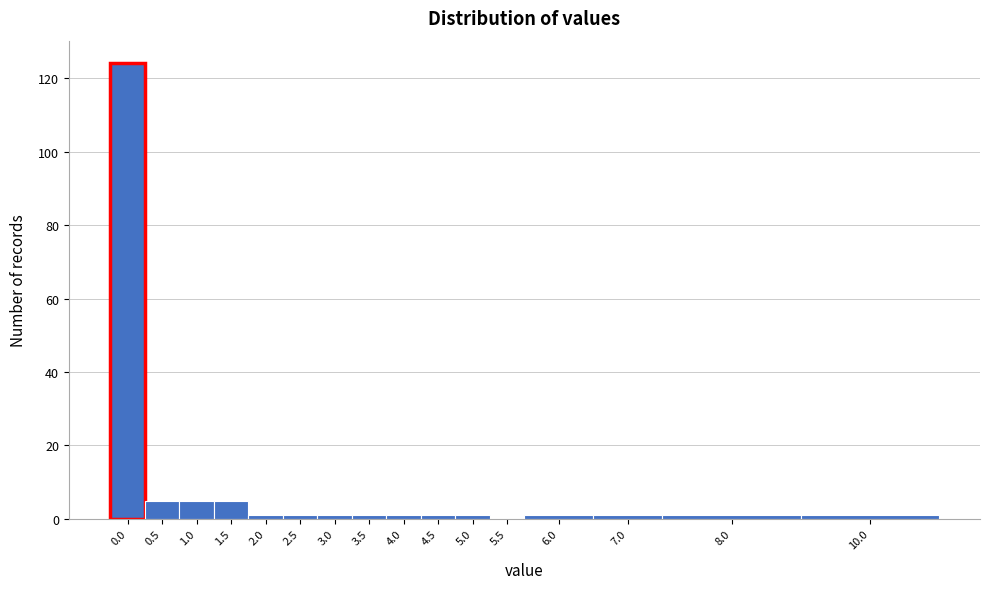

Reading left to right, transcribe all the data shown in this chart.

0.0=124	0.5=5	1.0=5	1.5=5	2.0=1	2.5=1	3.0=1	3.5=1	4.0=1	4.5=1	5.0=1	5.5=0	6.0=1	7.0=1	8.0=1	10.0=1